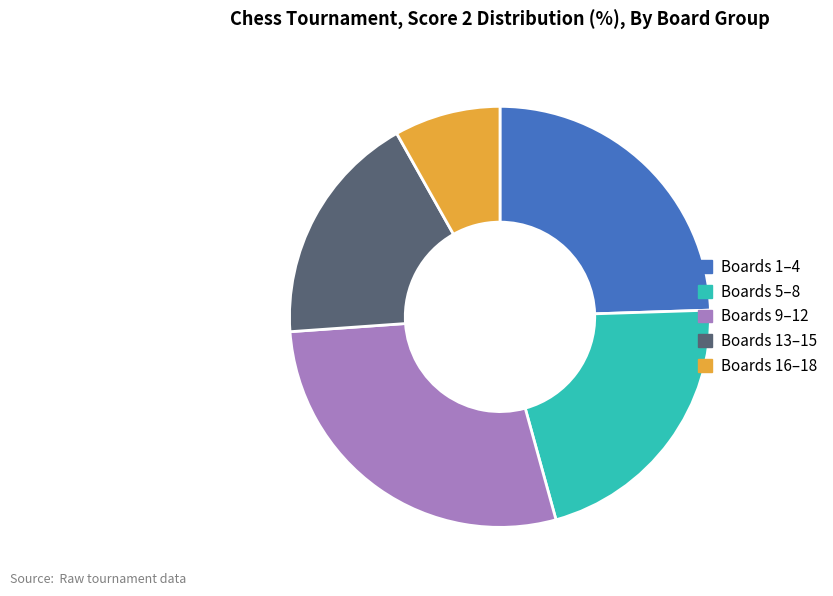

Is the sum of Boards 1–4 and Boards 16–18 greater than half?

No